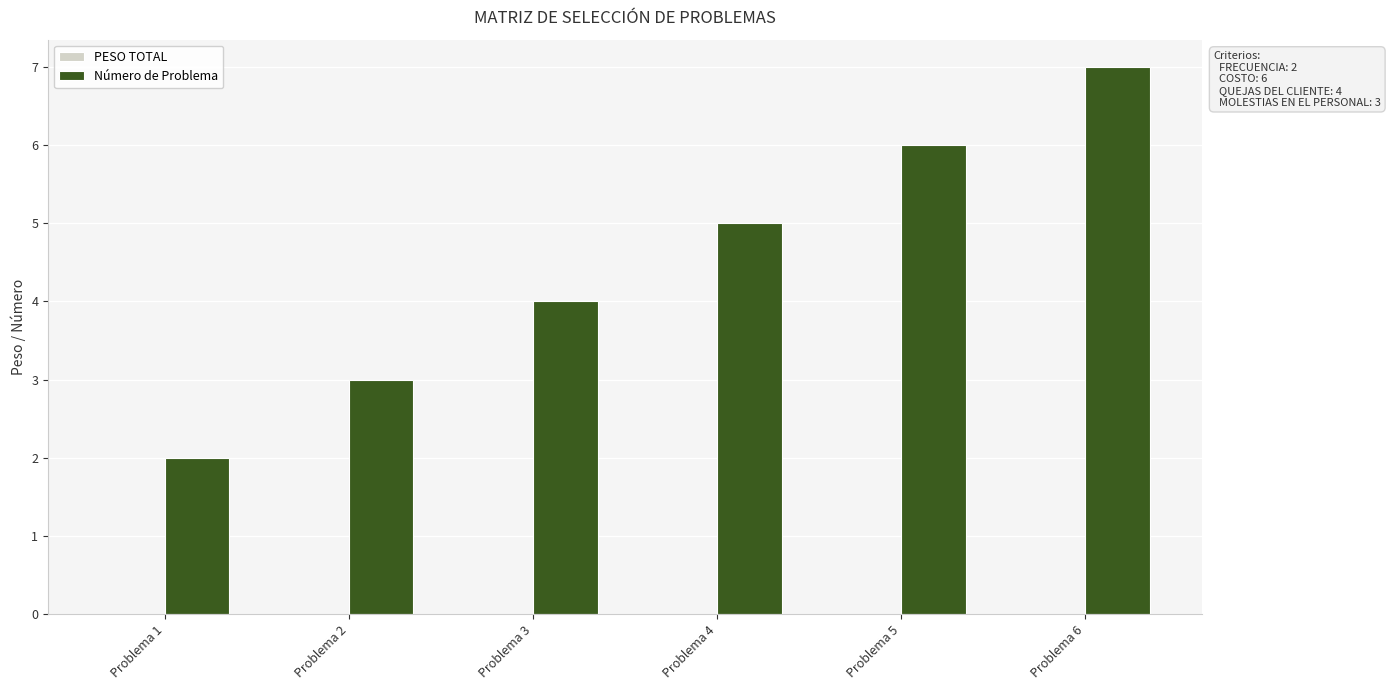

List the labels in order of value, largest first.

Problema 6, Problema 5, Problema 4, Problema 3, Problema 2, Problema 1